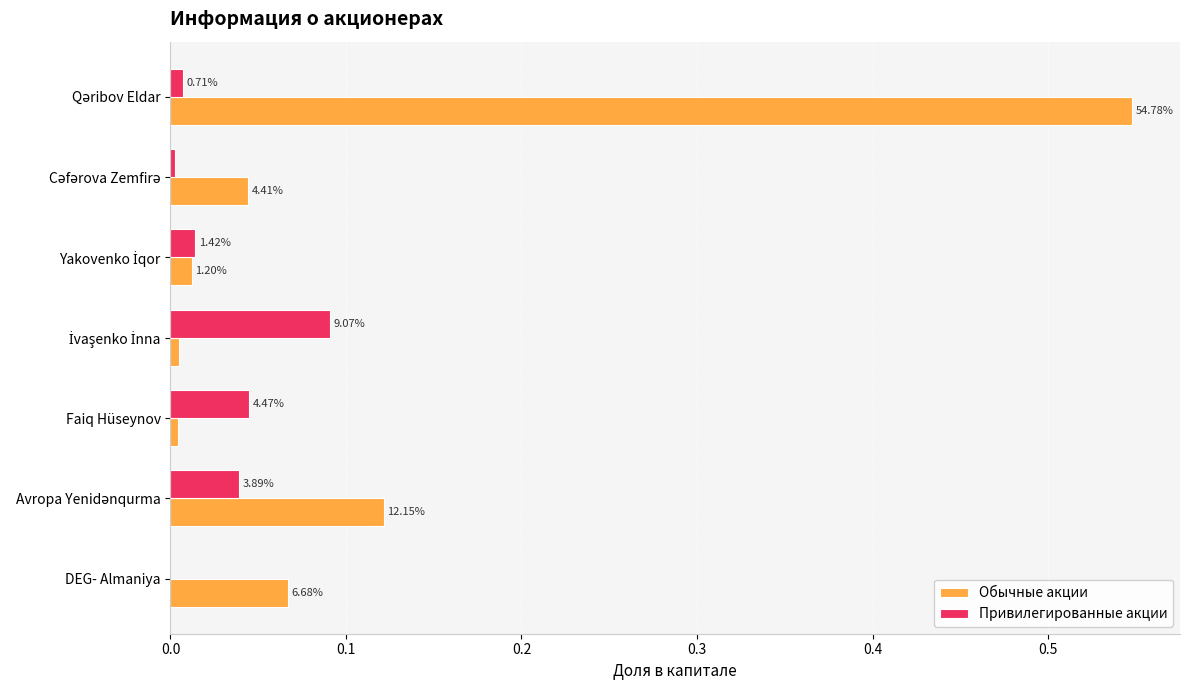

What are all the series names shown in the legend?

Обычные акции, Привилегированные акции